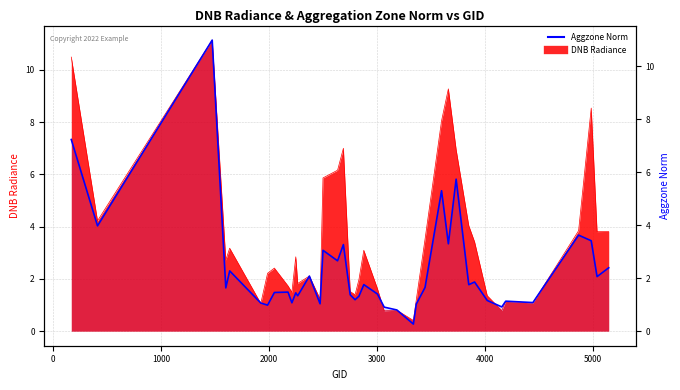

How many values exceed 1?

35